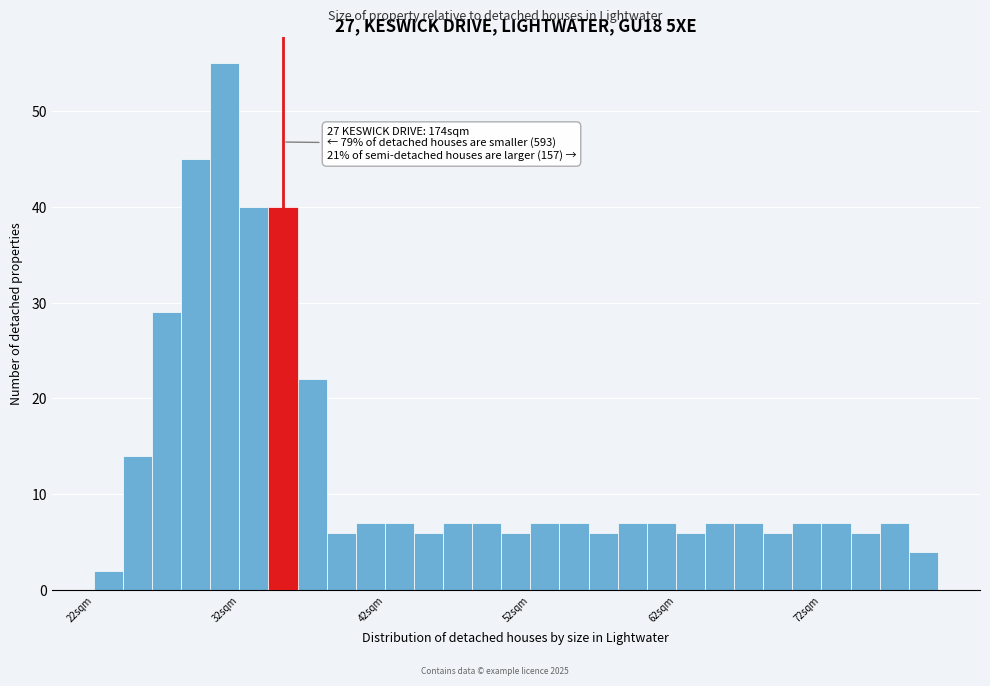

Around what value on the x-axis is the tallest bar? Give the approximate position of its centre, as read against the axis.

31